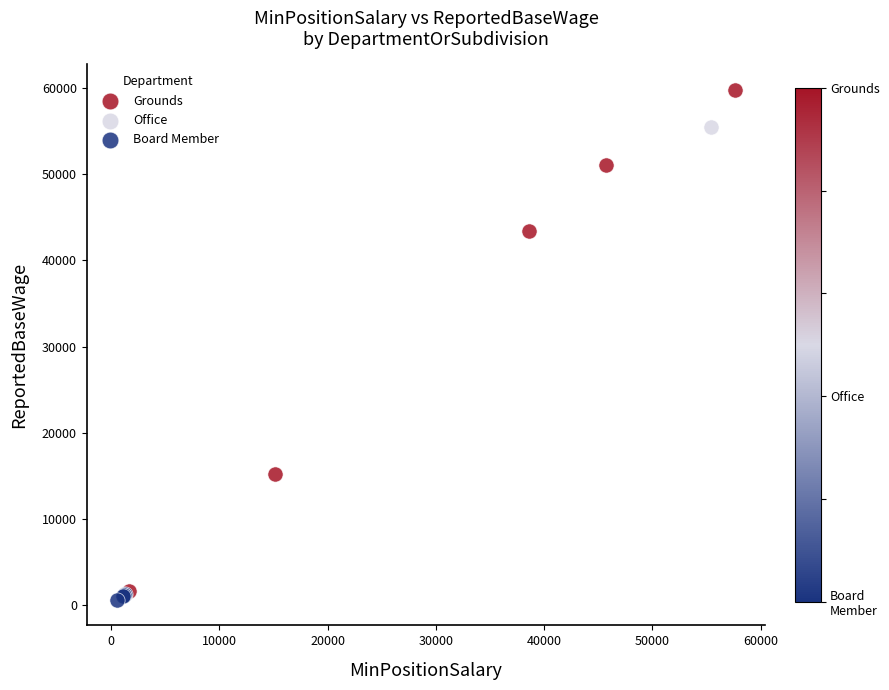

Which series reaches the maximum Y coordinate?

Grounds